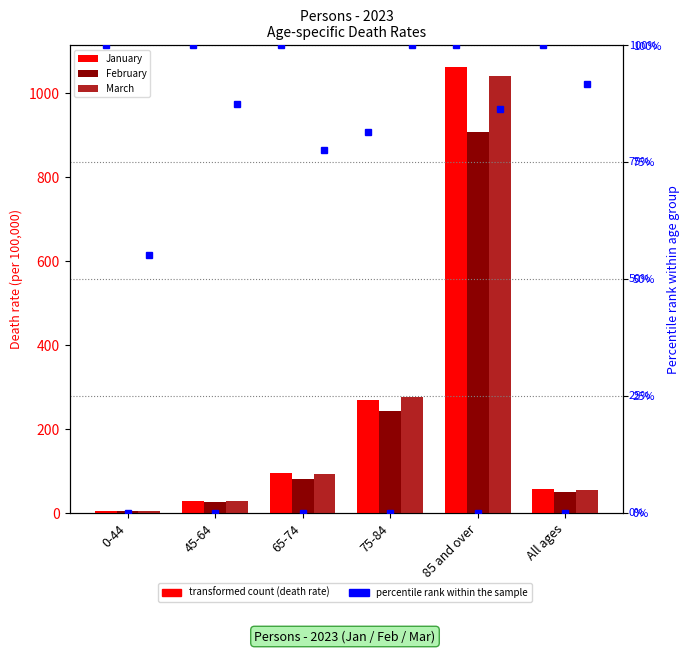

Which series changed the most between 45-64 and 75-84?

March